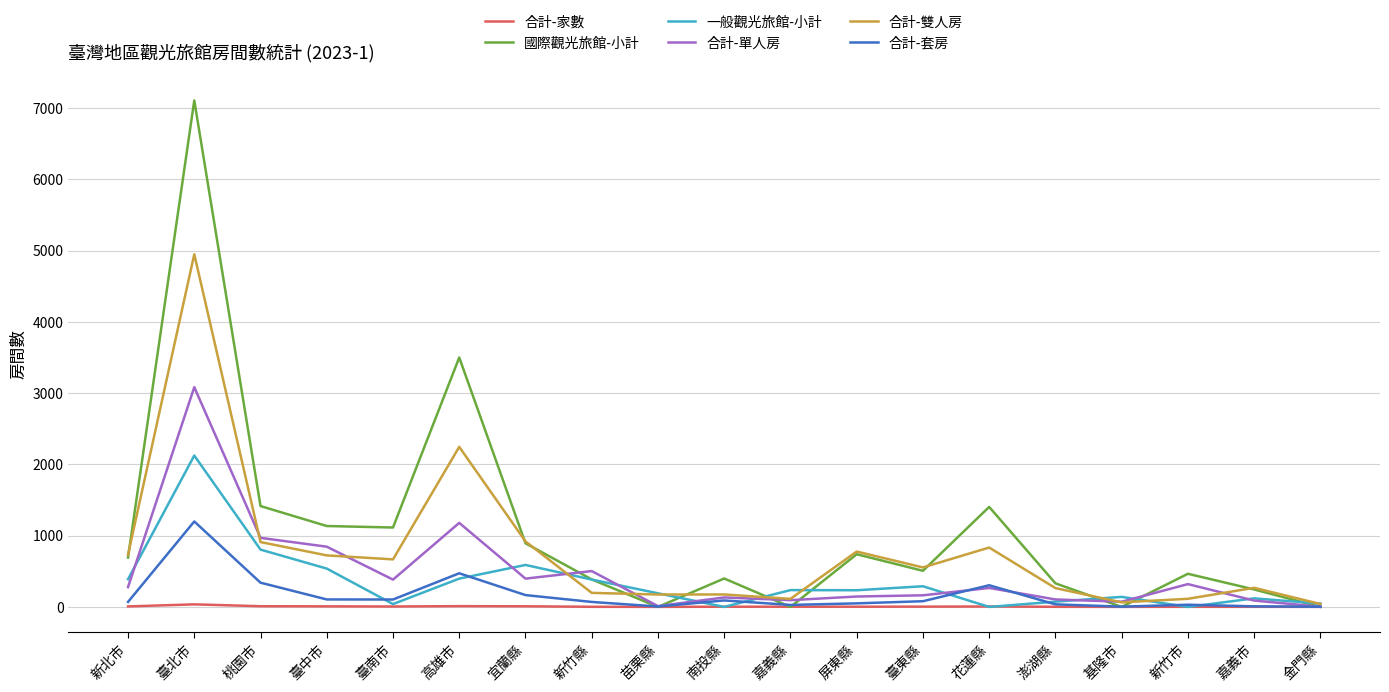

Which series changed the most between 桃園市 and 嘉義縣?

國際觀光旅館-小計